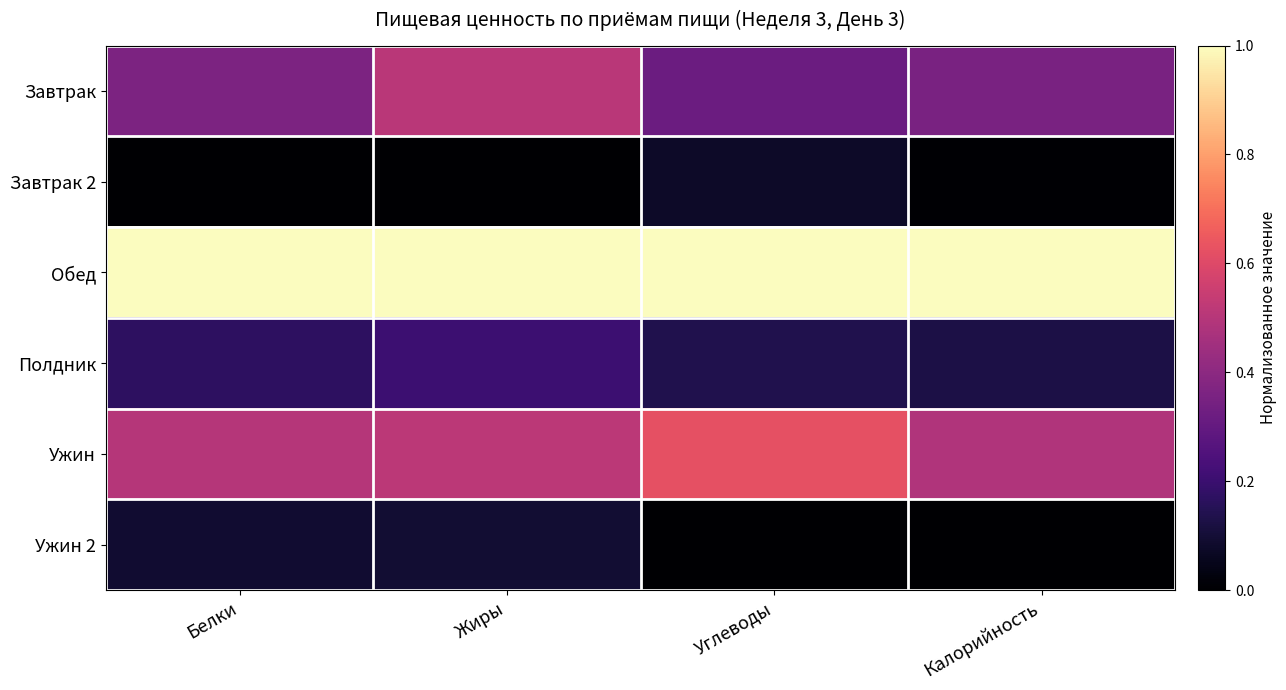

Reading right to left, extract all data points from this chart.

Завтрак: Калорийность=0.4	Углеводы=0.3	Жиры=0.5	Белки=0.4
Завтрак 2: Калорийность=0.0	Углеводы=0.1	Жиры=0.0	Белки=0.0
Обед: Калорийность=1.0	Углеводы=1.0	Жиры=1.0	Белки=1.0
Полдник: Калорийность=0.1	Углеводы=0.1	Жиры=0.2	Белки=0.2
Ужин: Калорийность=0.5	Углеводы=0.6	Жиры=0.5	Белки=0.5
Ужин 2: Калорийность=0.0	Углеводы=0.0	Жиры=0.1	Белки=0.1